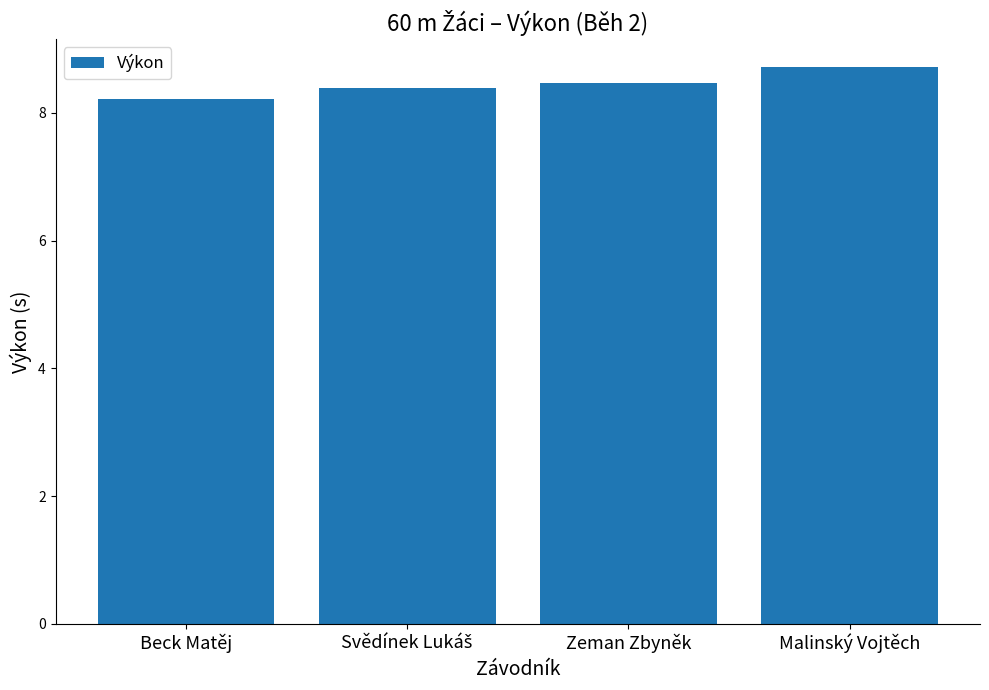

What is the difference between the maximum and minimum values?

0.5